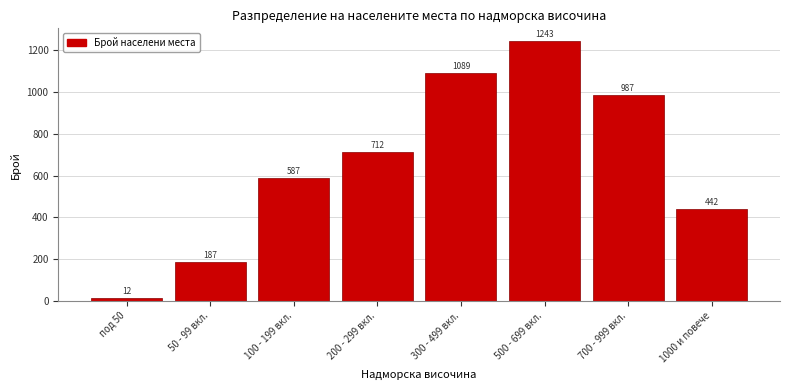

Reading left to right, extract all data points from this chart.

12	187	587	712	1089	1243	987	442